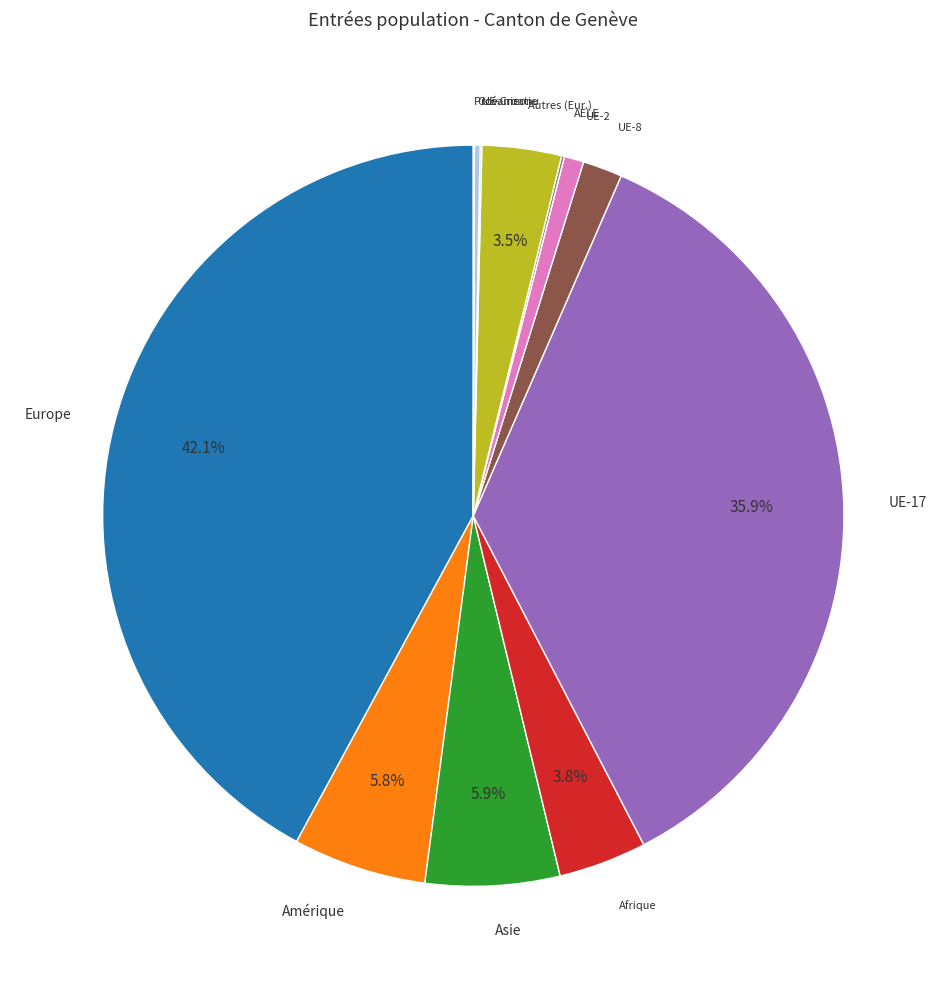

Does any single category account for the majority?

No